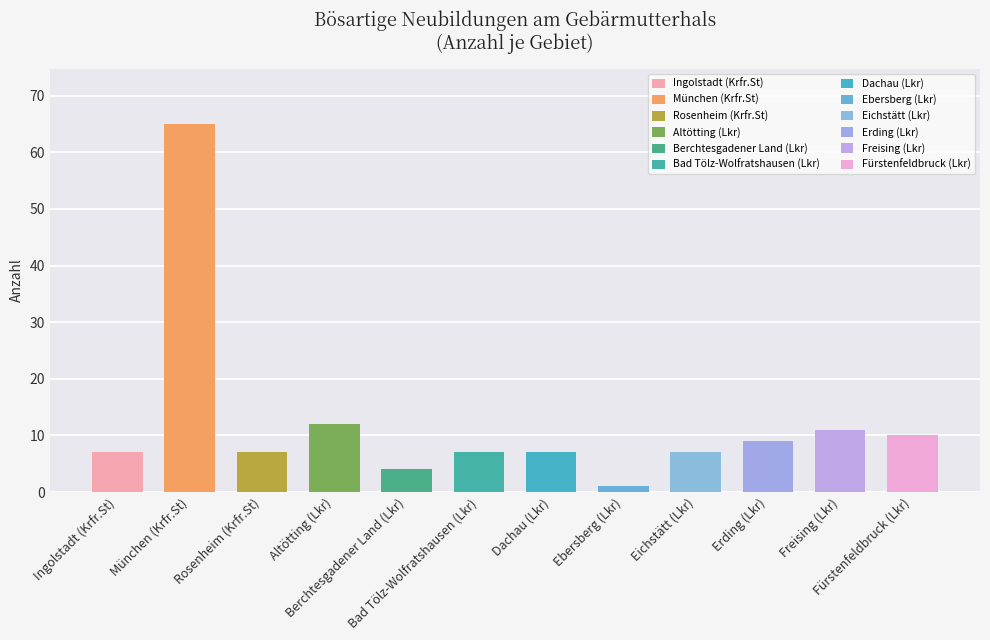

What is the average value?

12